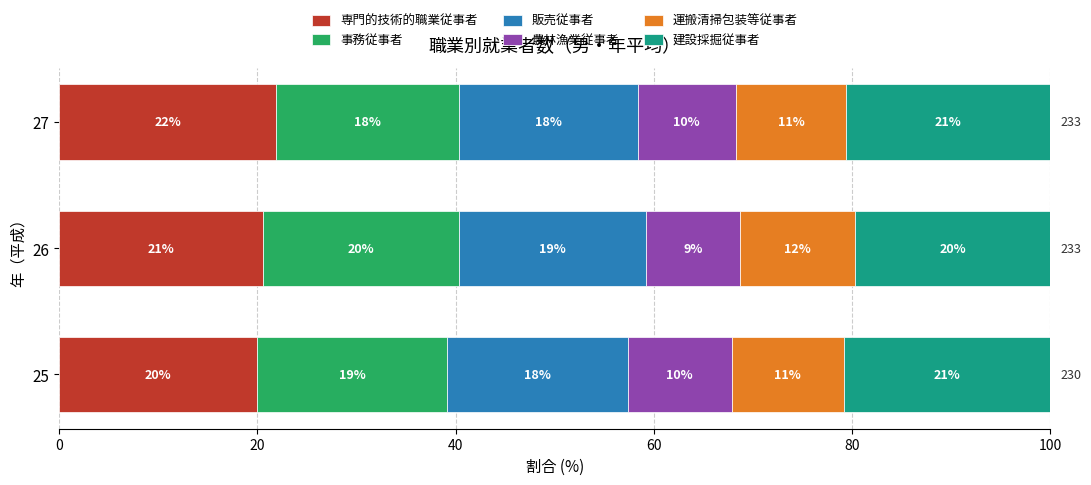

What are all the series names shown in the legend?

専門的技術的職業従事者, 事務従事者, 販売従事者, 農林漁業従事者, 運搬清掃包装等従事者, 建設採掘従事者